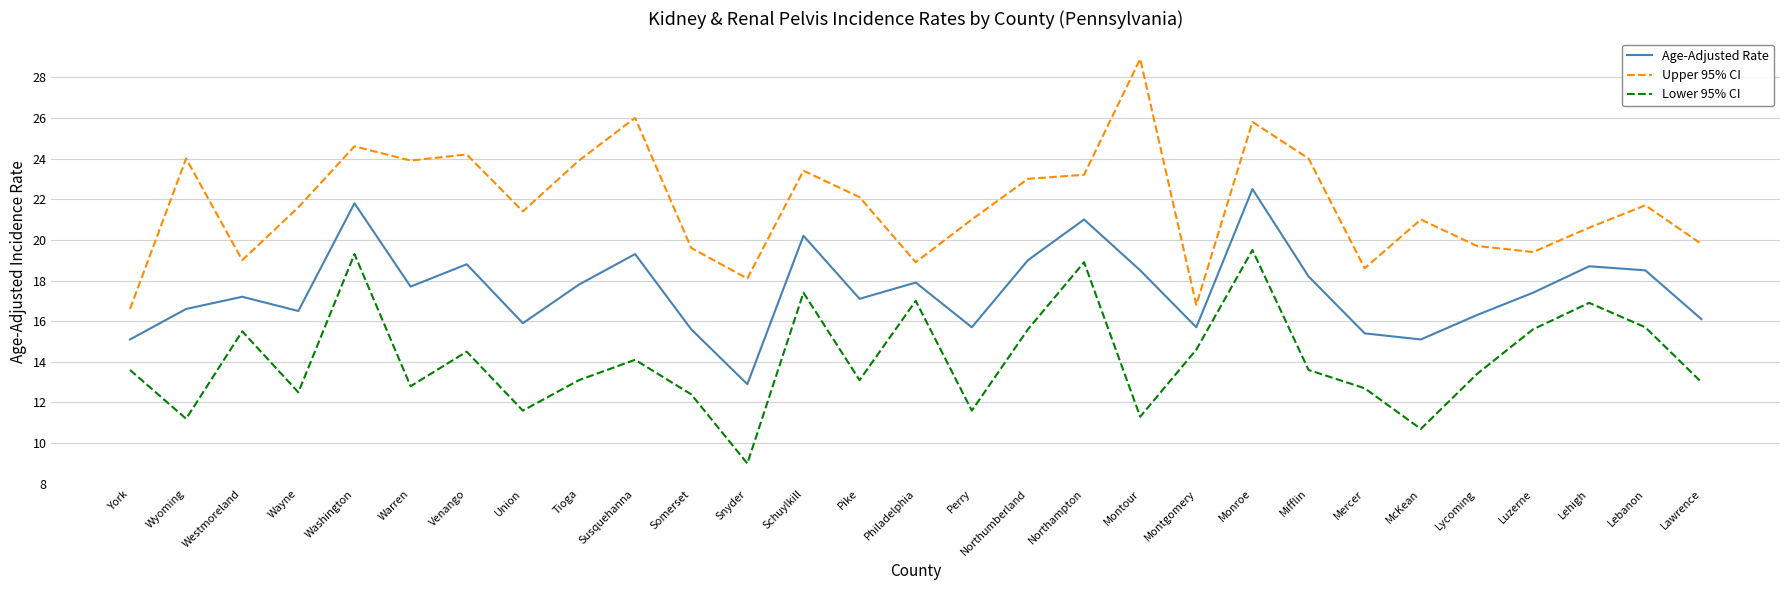

What is the minimum value for Lower 95% CI?

9.0